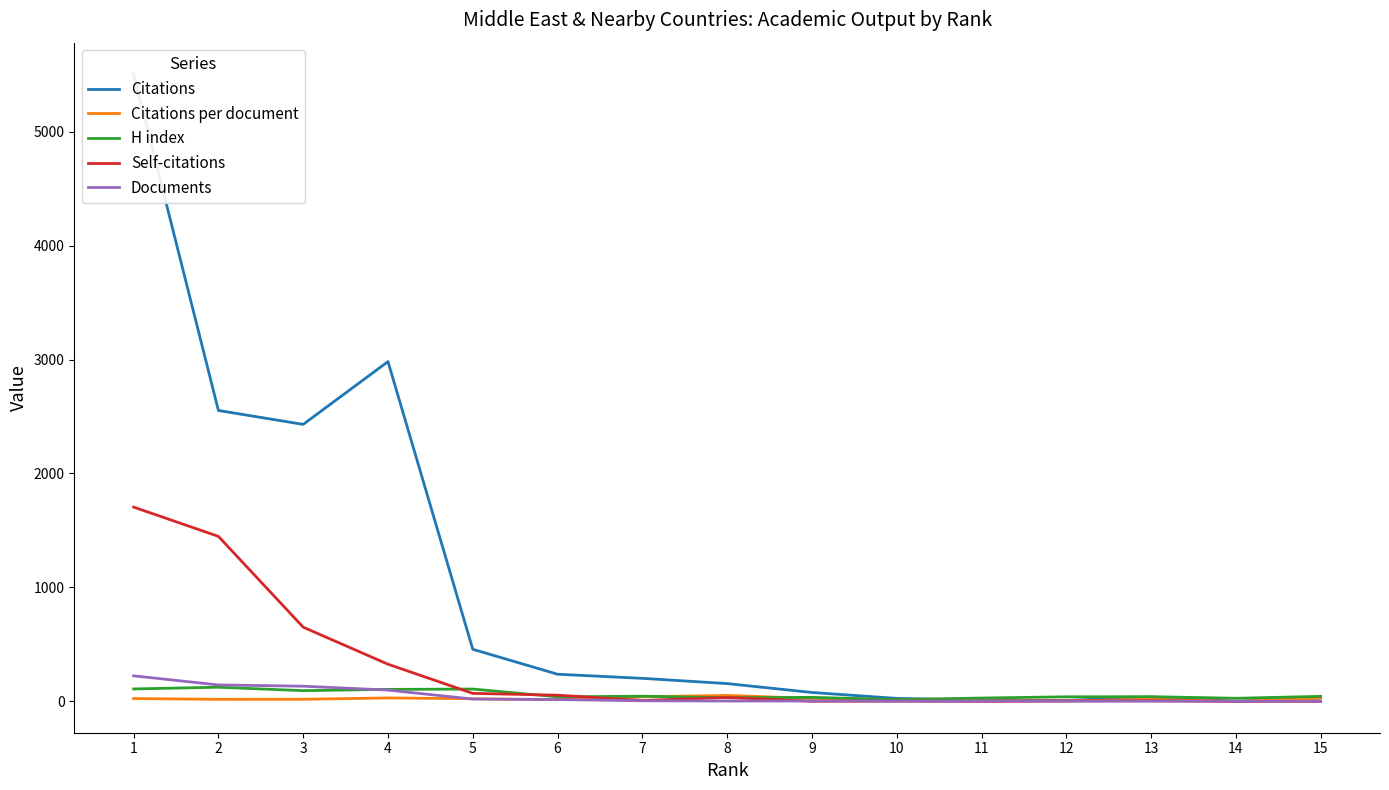

Which has a higher value, 7 or 6?

6